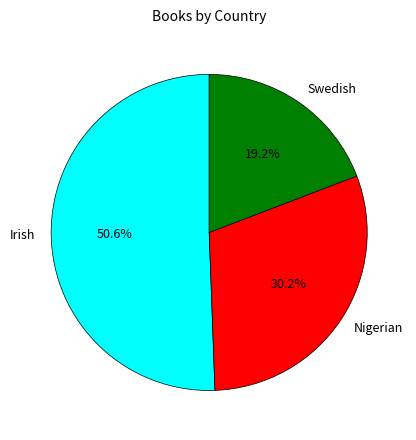

How many segments does this pie chart have?

3